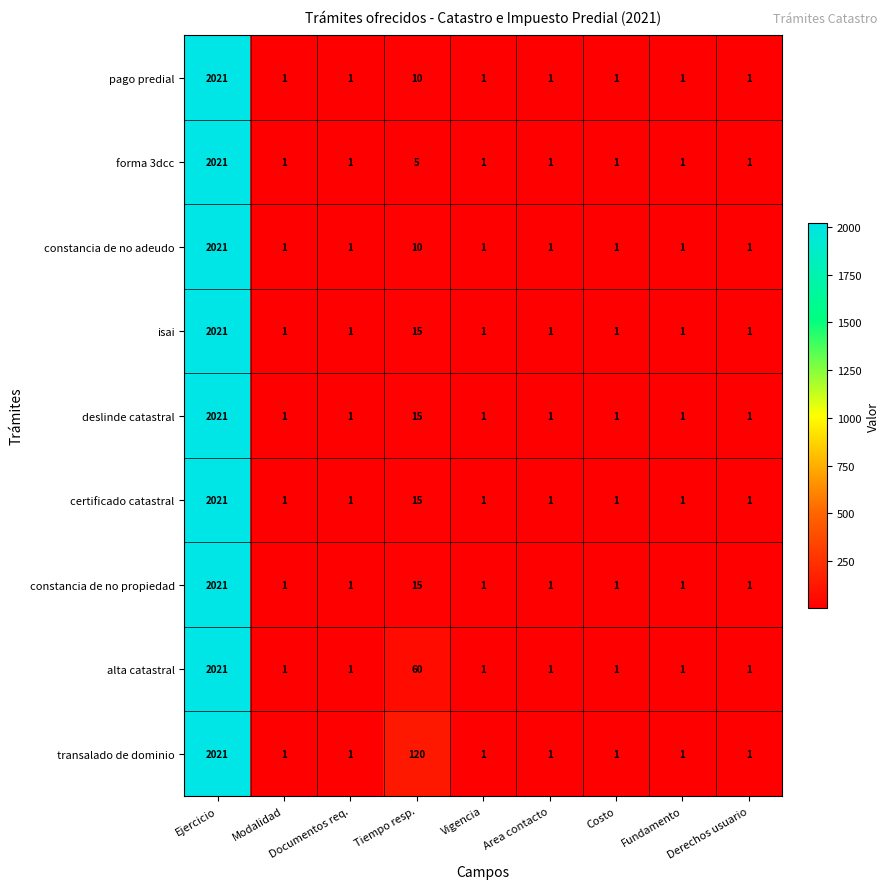

Which category has the highest value in the isai series?

Ejercicio